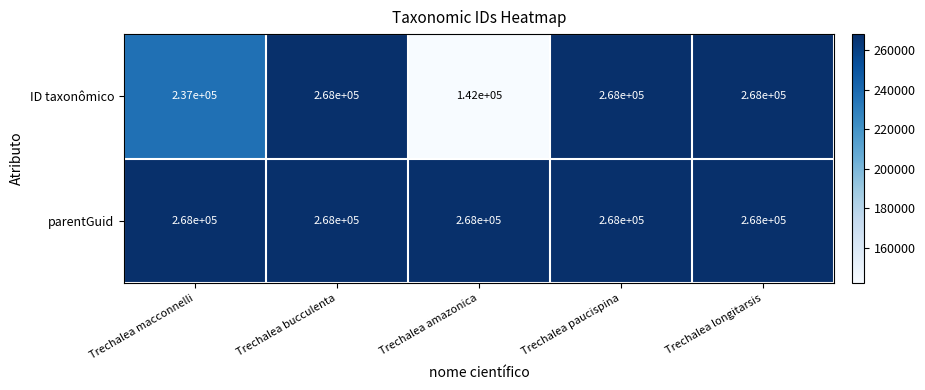

What is the difference between the maximum and second lowest values in the ID taxonômico series?

31000